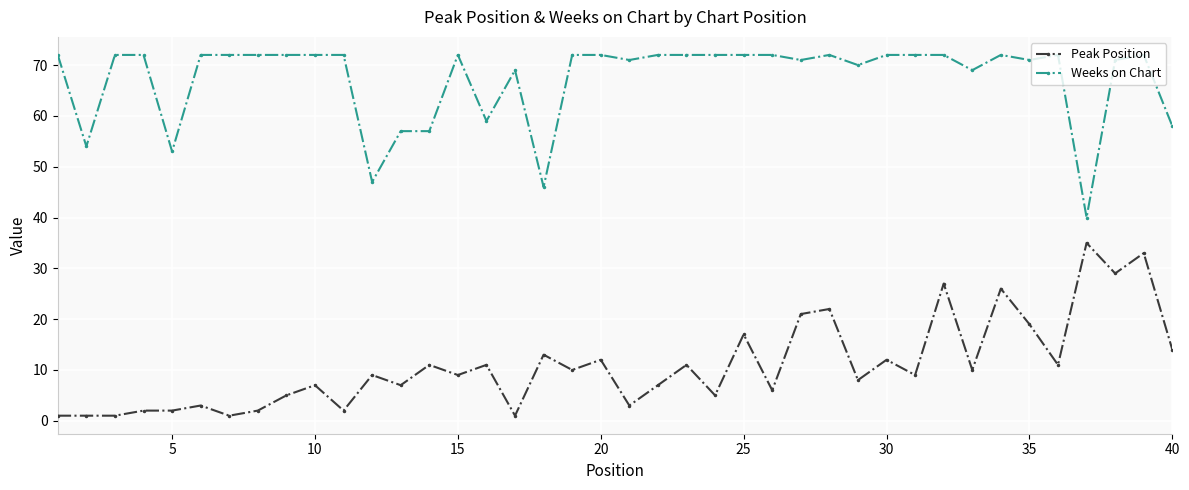

What is the average value of the Weeks on Chart series?

67